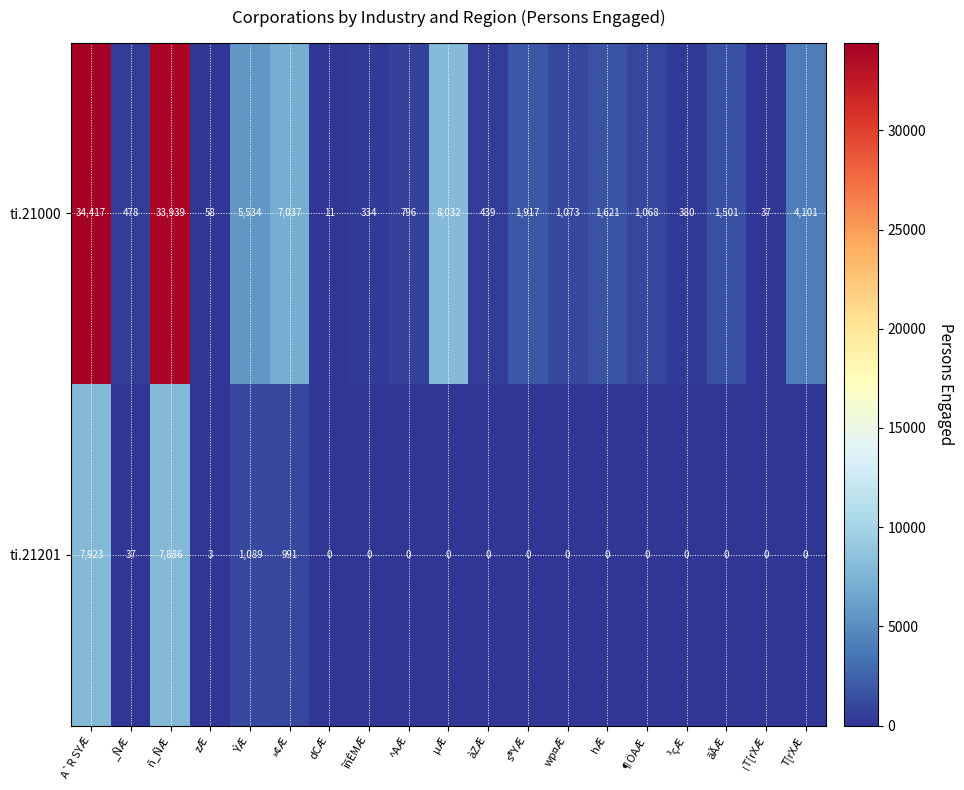

The ti.21201 series shows 7886 at ñ_ÑÆ. True or false?

True